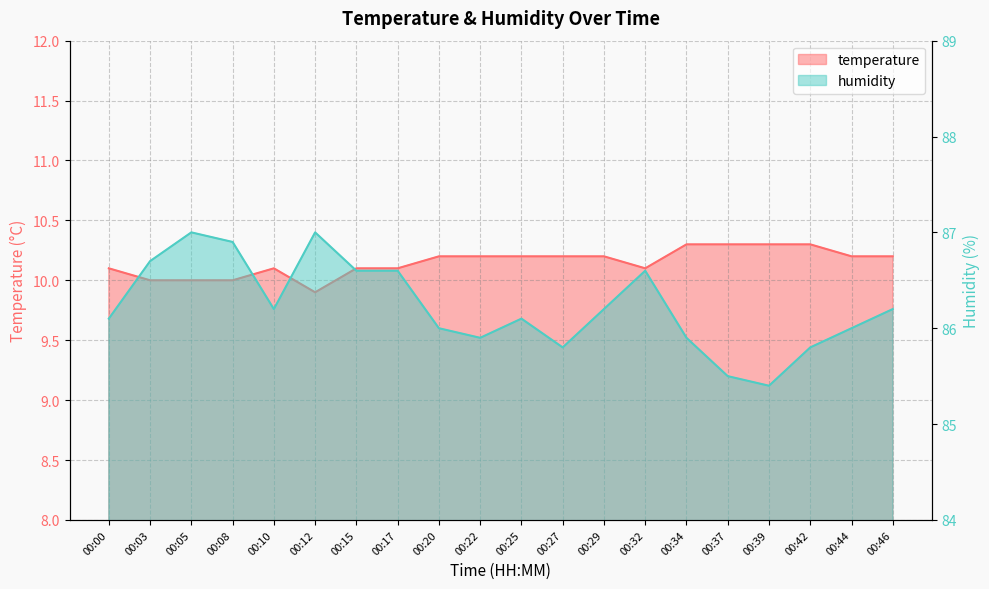

What is the approximate value of temperature at 00:42?

10.3